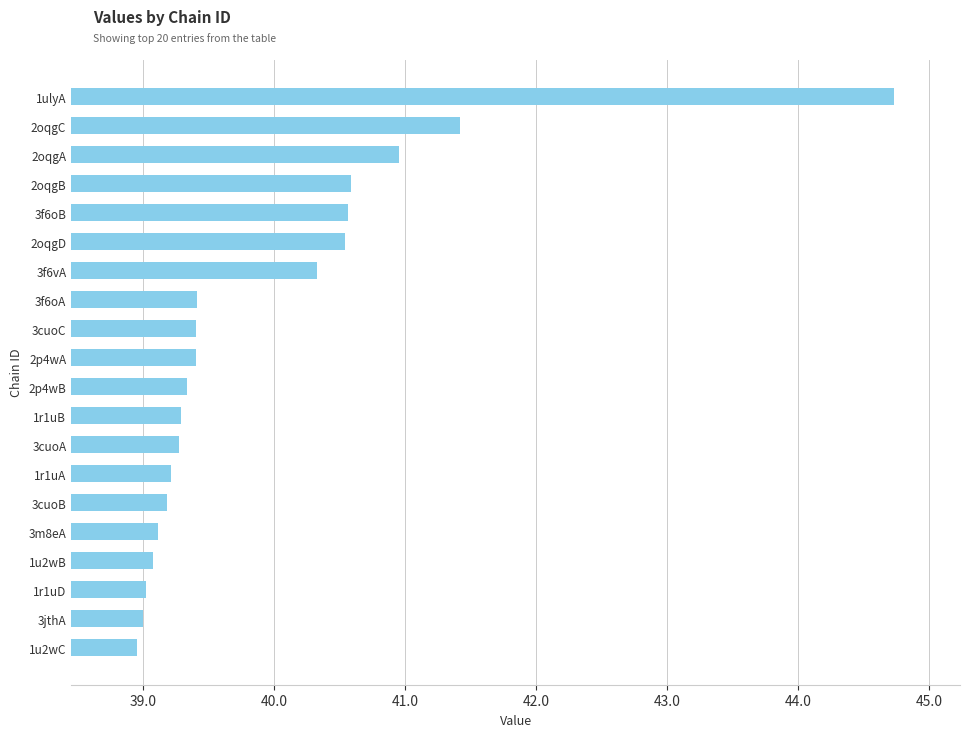

At which category does the chart reach its peak across all series?

1ulyA